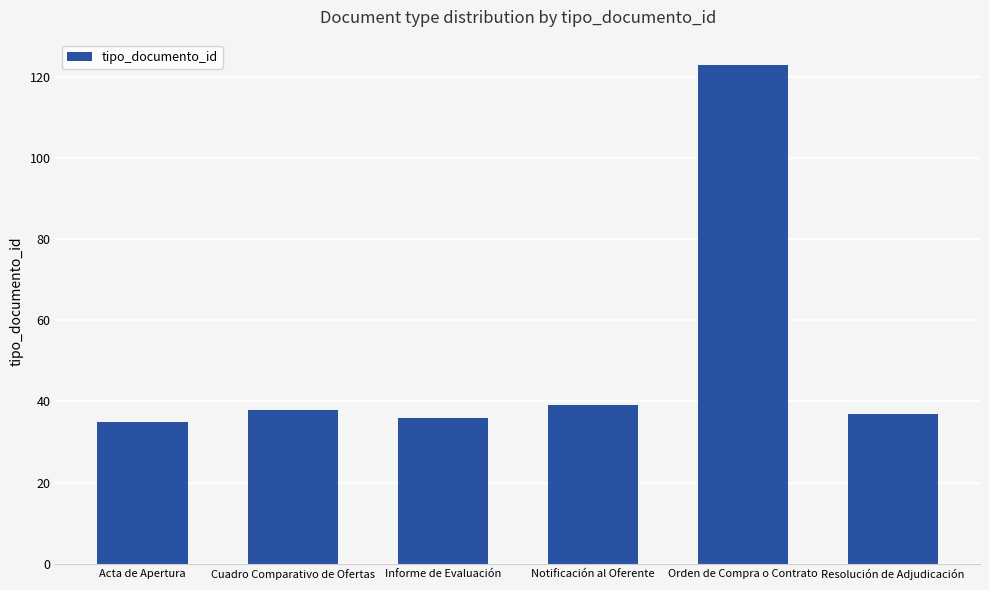

What is the label of the 1st bar from the left?

Acta de Apertura